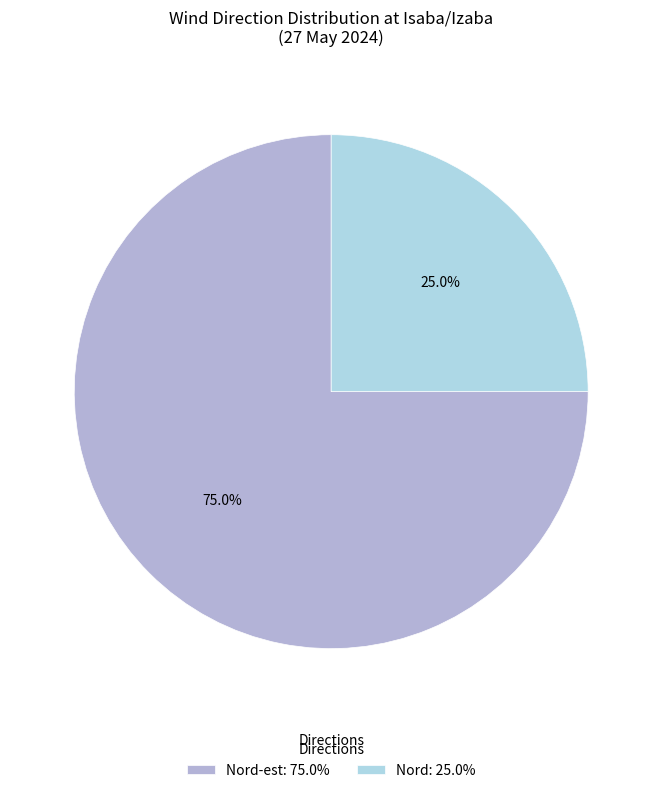

How many slices are in this pie chart?

2